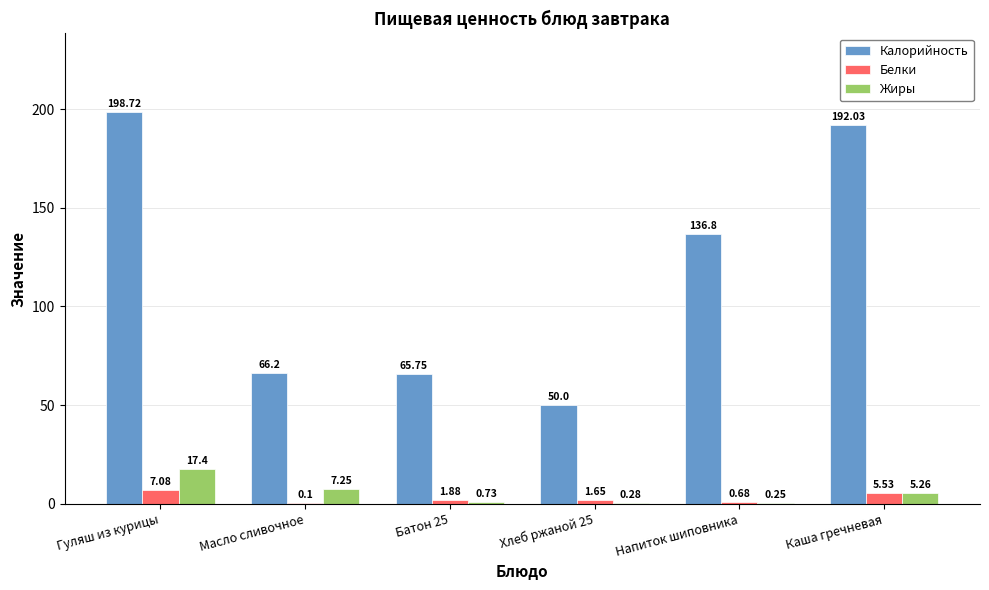

At which label does Жиры reach its peak?

Гуляш из курицы